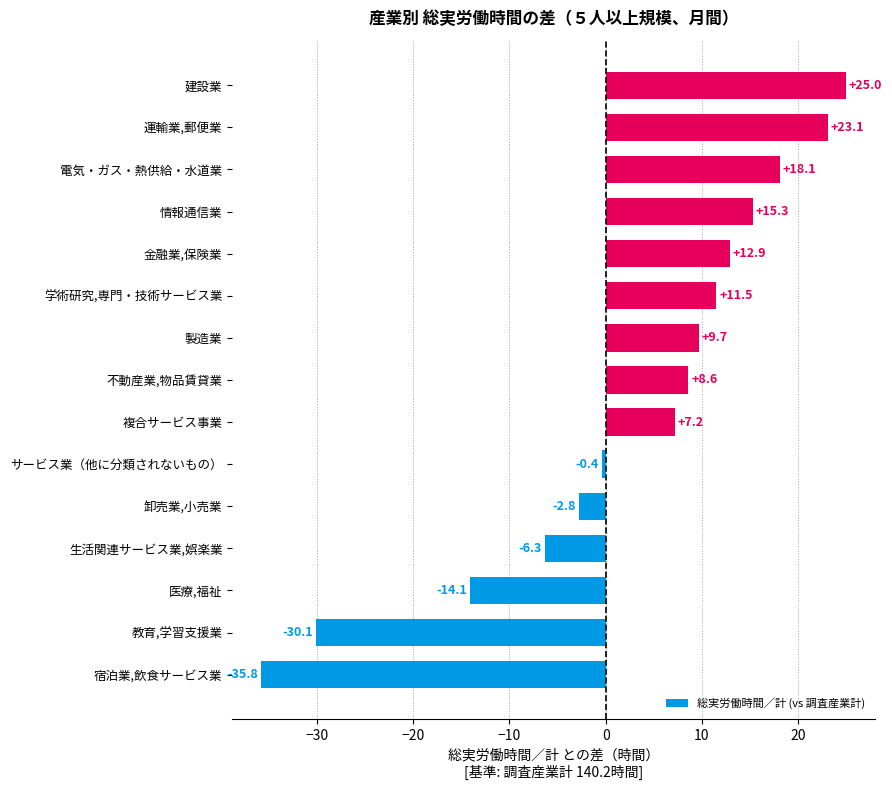

Reading top to bottom, transcribe all the data shown in this chart.

建設業=25.0	運輸業,郵便業=23.1	電気・ガス・熱供給・水道業=18.1	情報通信業=15.3	金融業,保険業=12.9	学術研究,専門・技術サービス業=11.5	製造業=9.7	不動産業,物品賃貸業=8.6	複合サービス事業=7.2	サービス業（他に分類されないもの）=-0.4	卸売業,小売業=-2.8	生活関連サービス業,娯楽業=-6.3	医療,福祉=-14.1	教育,学習支援業=-30.1	宿泊業,飲食サービス業=-35.8